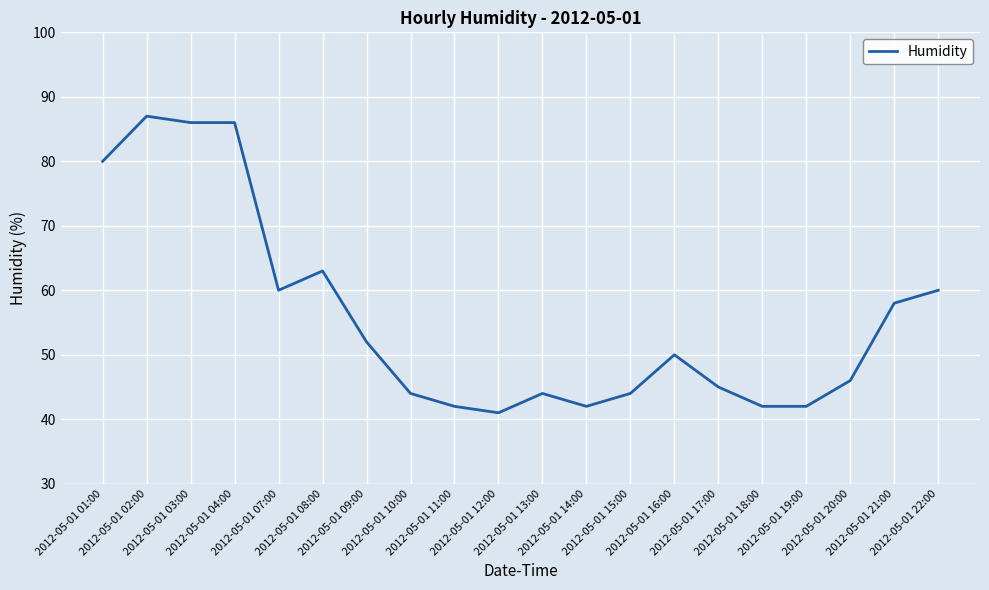

What is the minimum value shown in the chart?

41